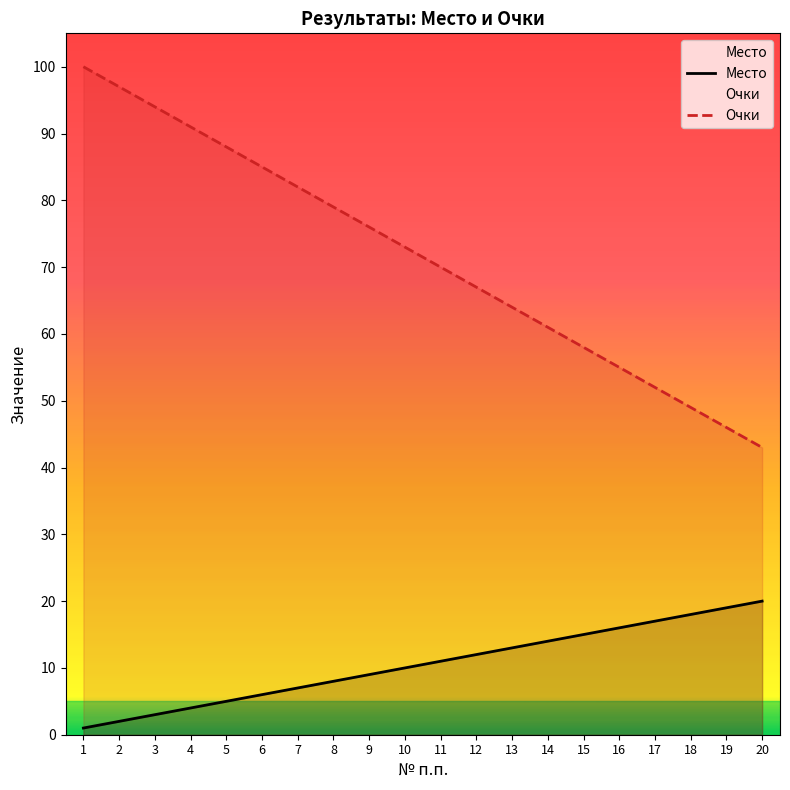

What is the value of the Место point at the 14th from the left?

14